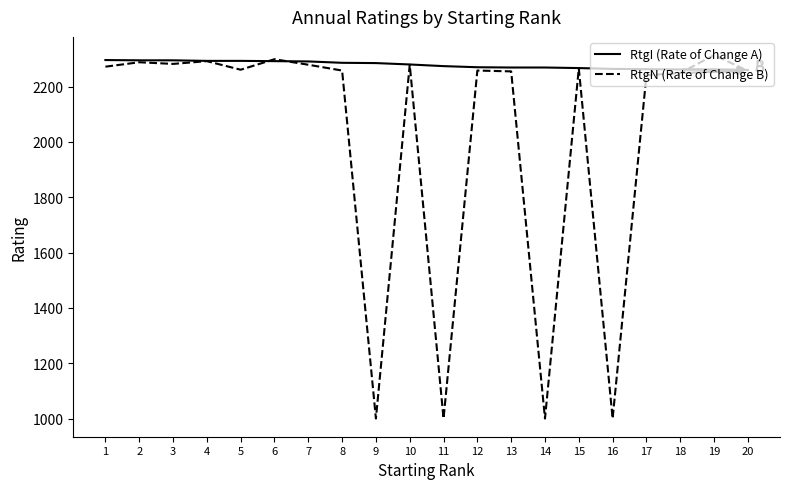

Which series has the largest total across all categories?

RtgI (Rate of Change A)